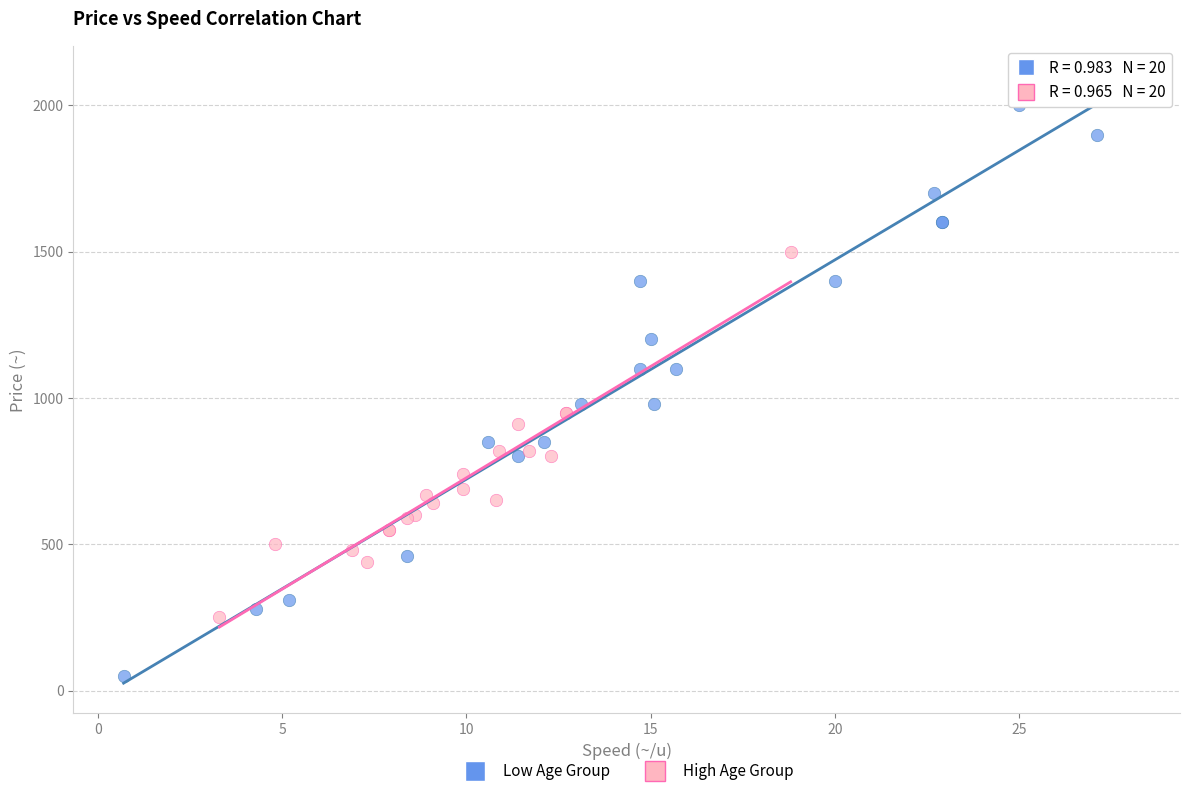

What are all the series names shown in the legend?

Low Age Group, High Age Group